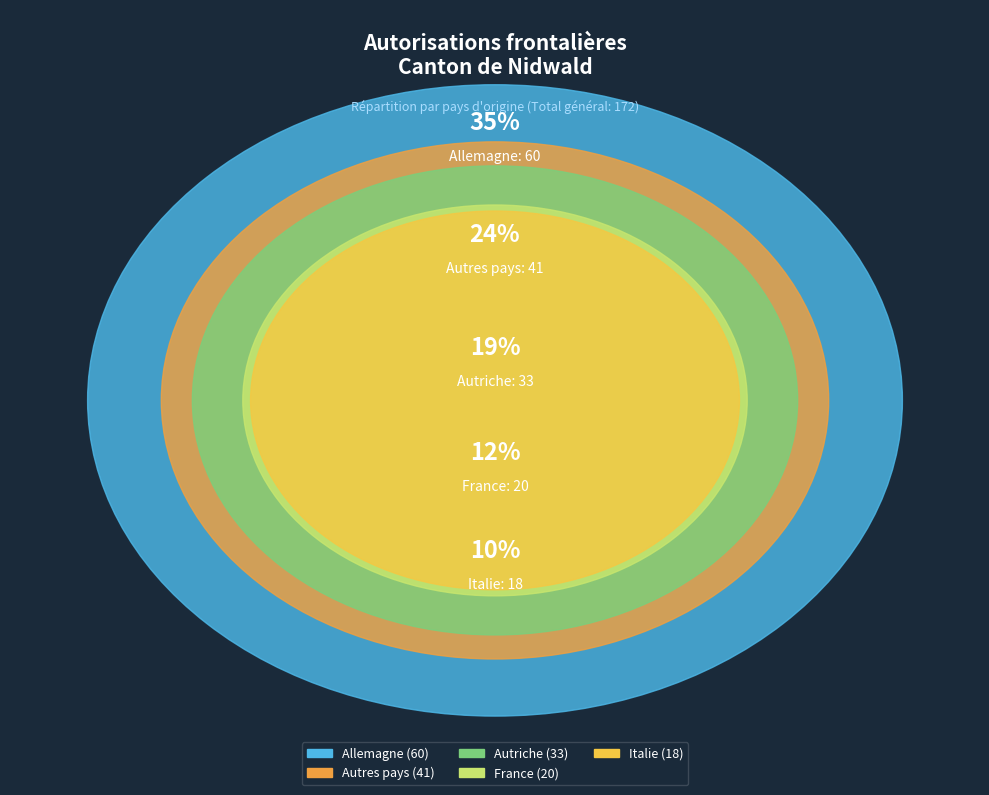

Is there a majority slice in this chart?

No